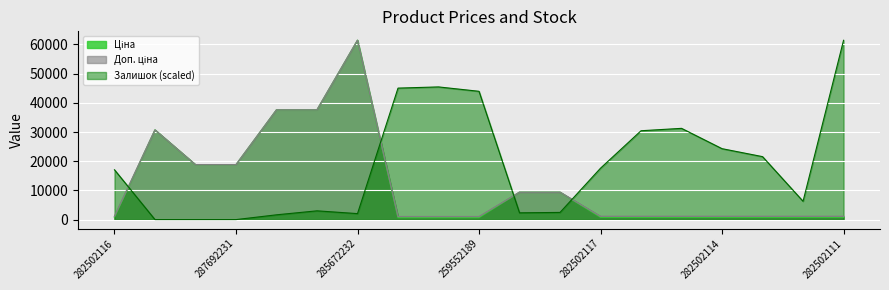

At which category is the sum across all series the highest?

285672232